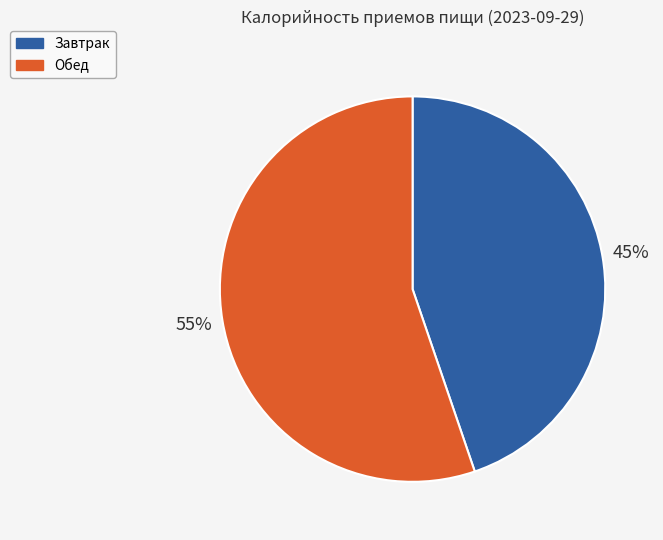

Does any single category account for the majority?

Yes